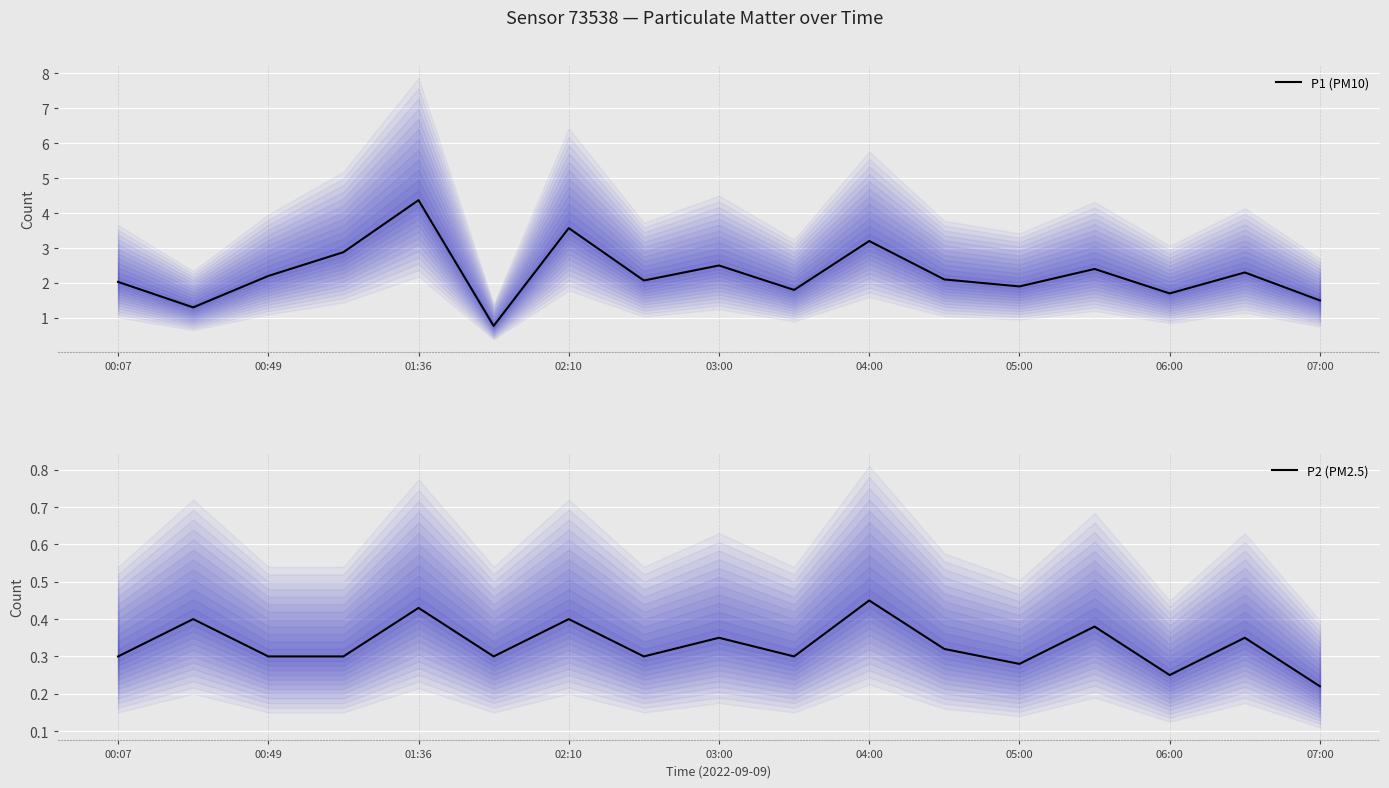

Which series has the widest spread of values?

P1 (PM10)